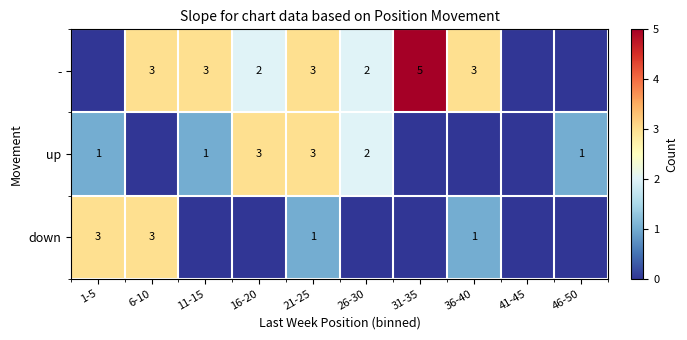

Count the number of data series in this chart.

3